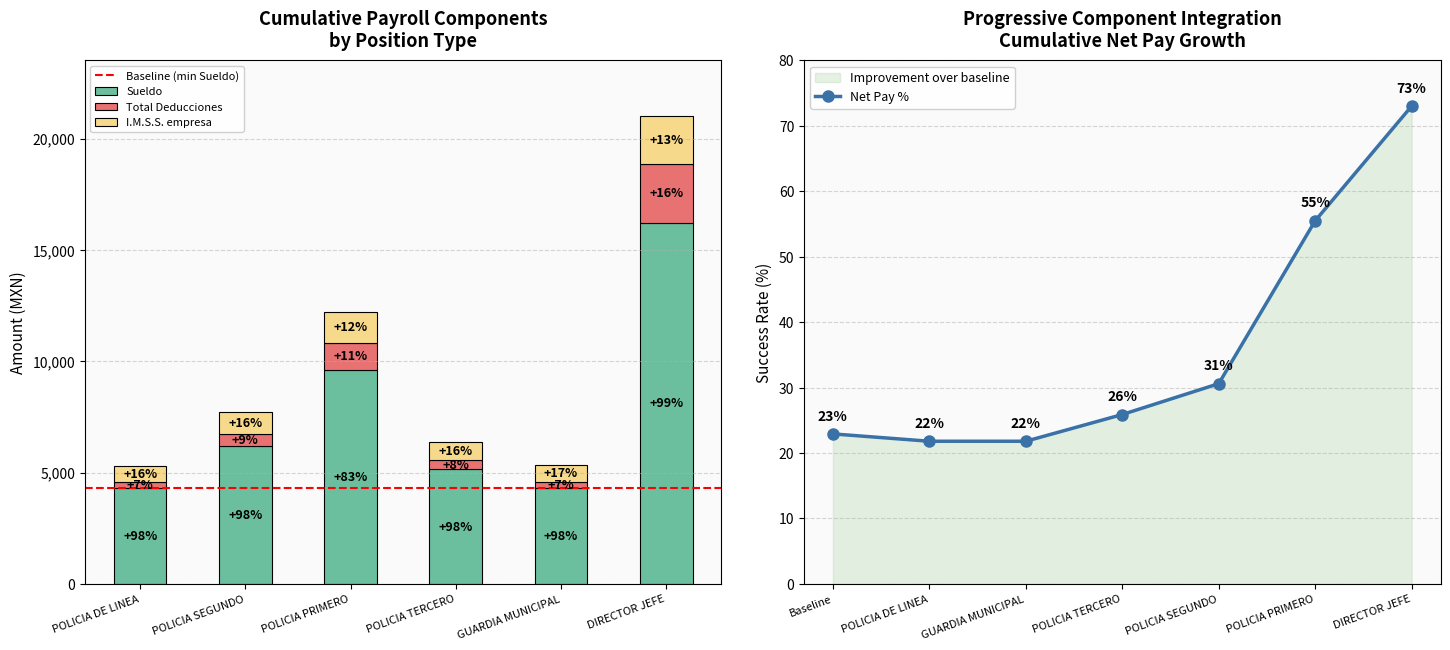

Which series has the widest spread of values?

Sueldo